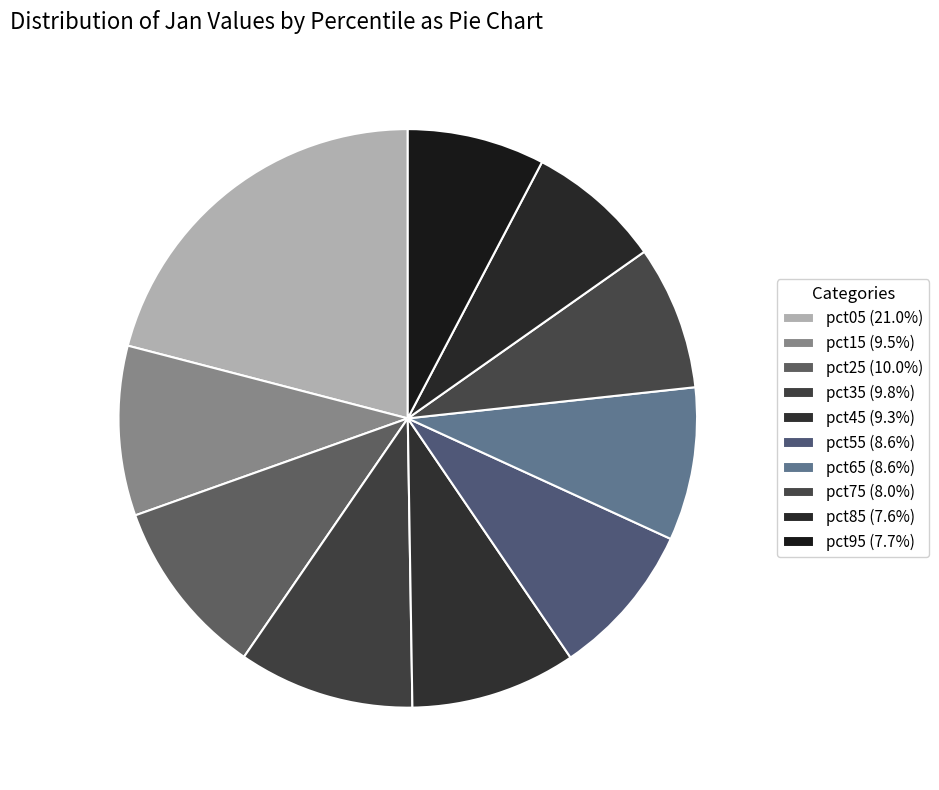

What is the ratio of the value at pct65 to the value at pct25?

0.9